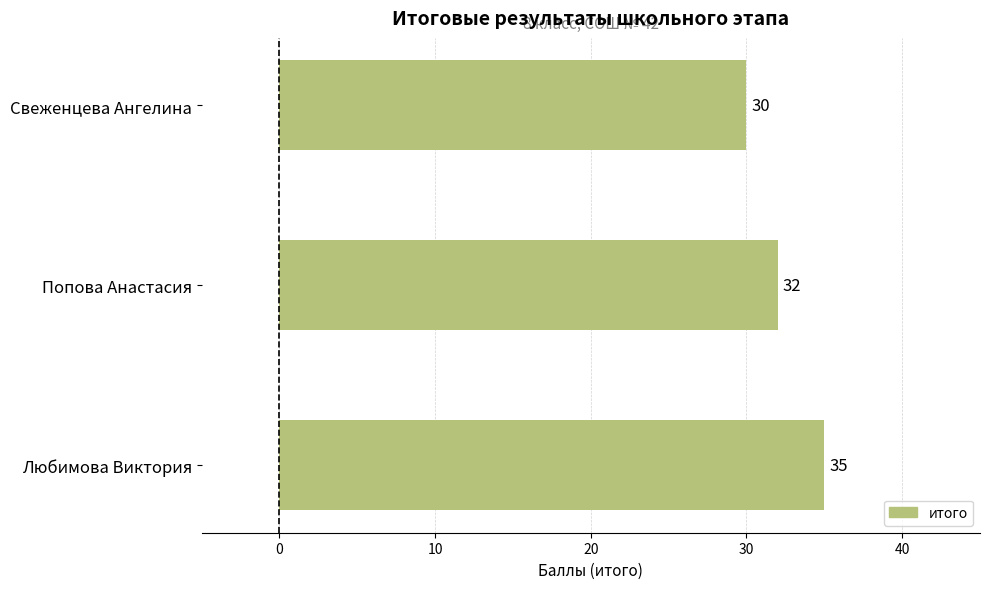

What is the minimum value shown in the chart?

30